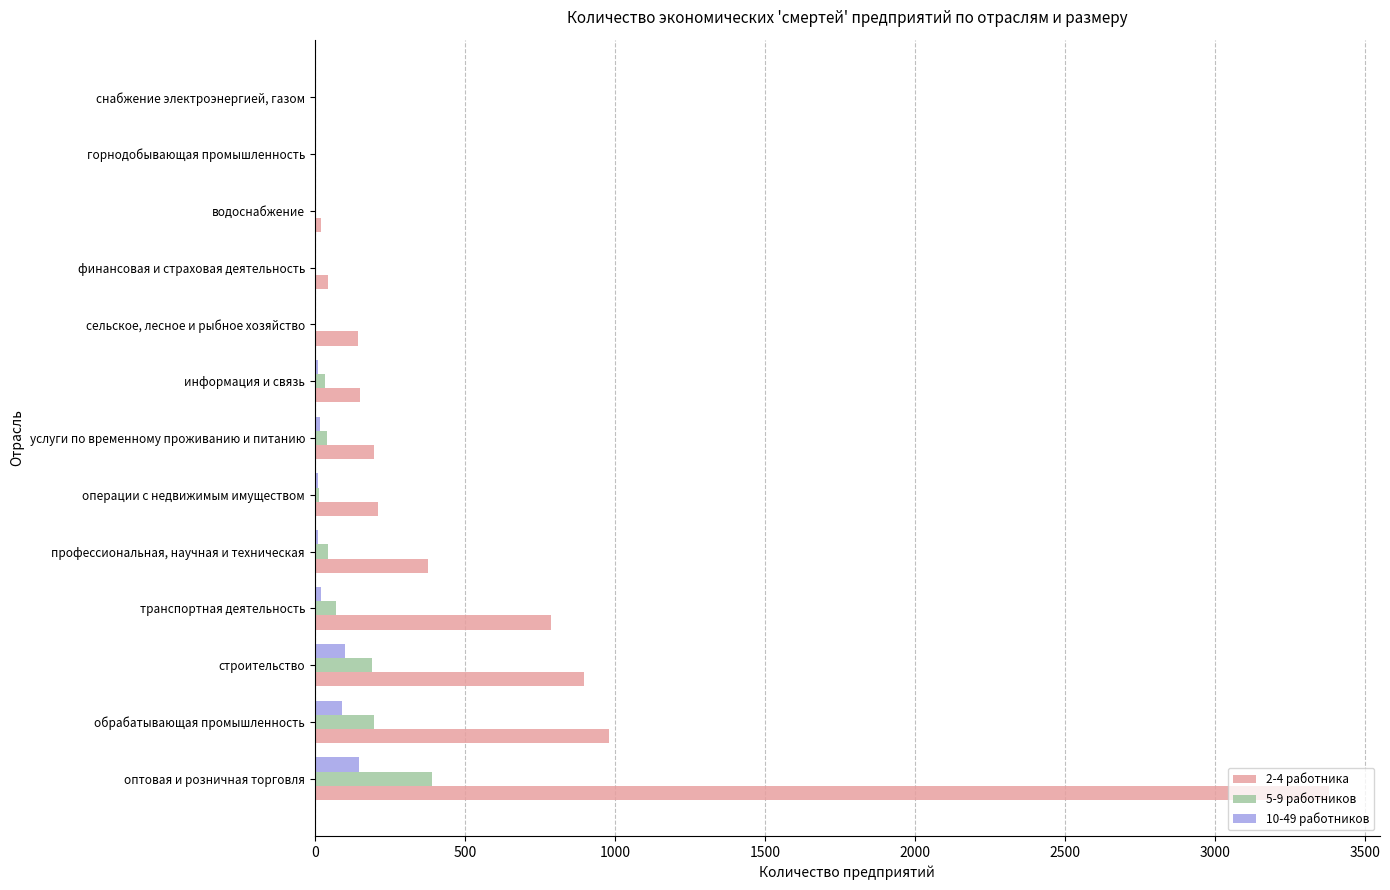

How many data points does each series have?

13